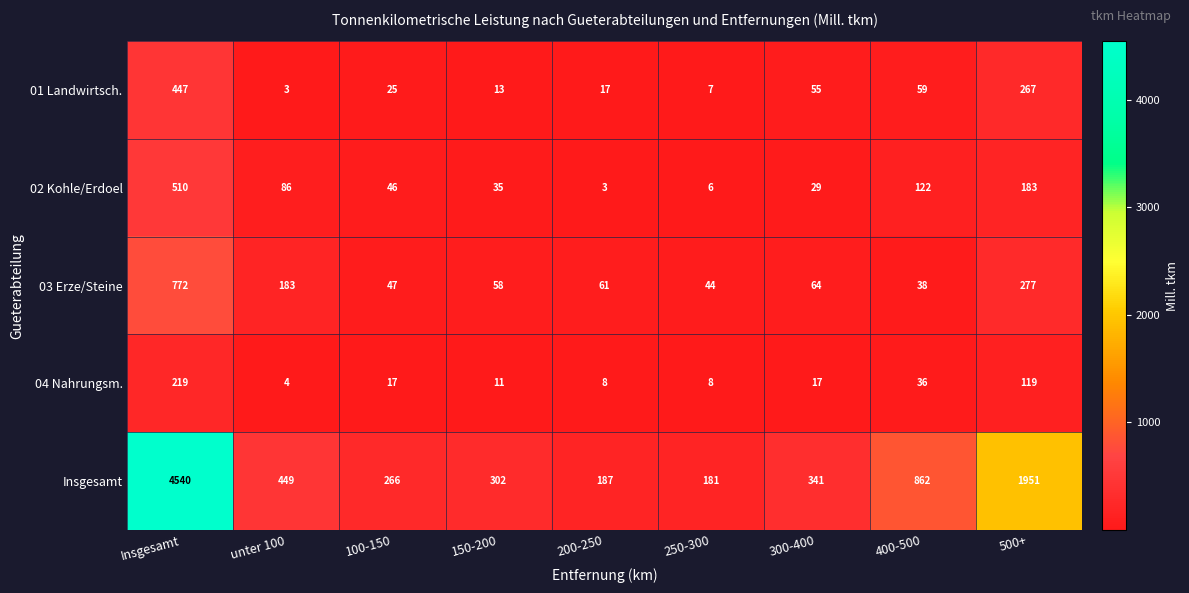

What is the sum of the 02 Kohle/Erdoel values at 250-300 and 100-150?

52